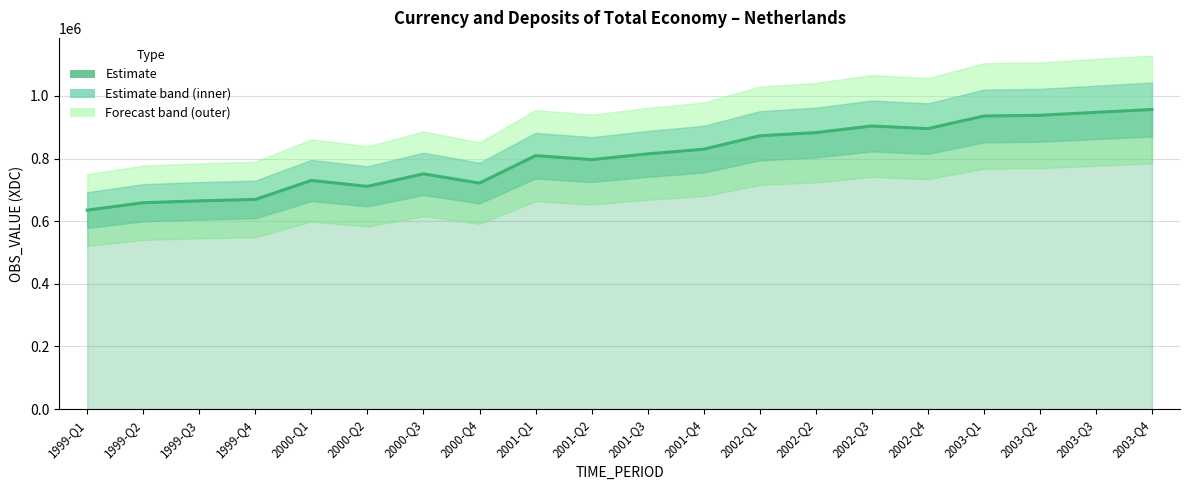

Is it true that the value at 2001-Q1 is 809308?

True